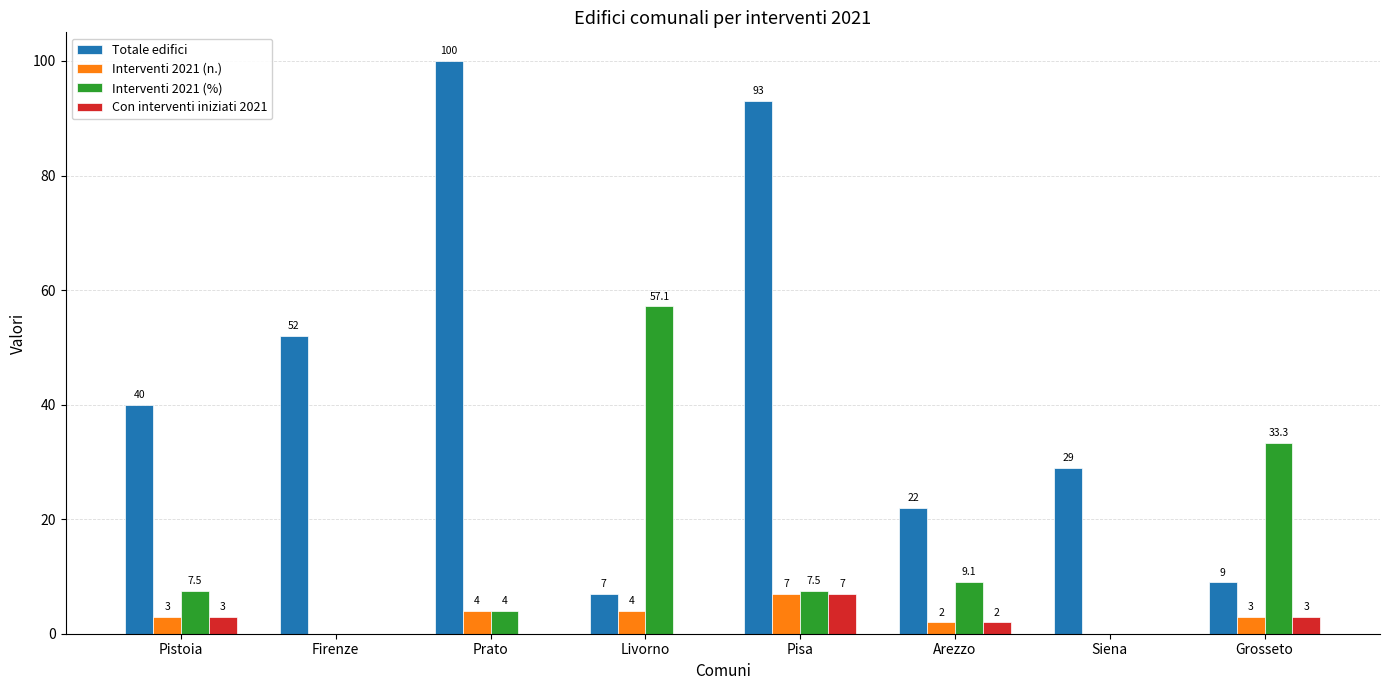

How many groups of bars are there?

8